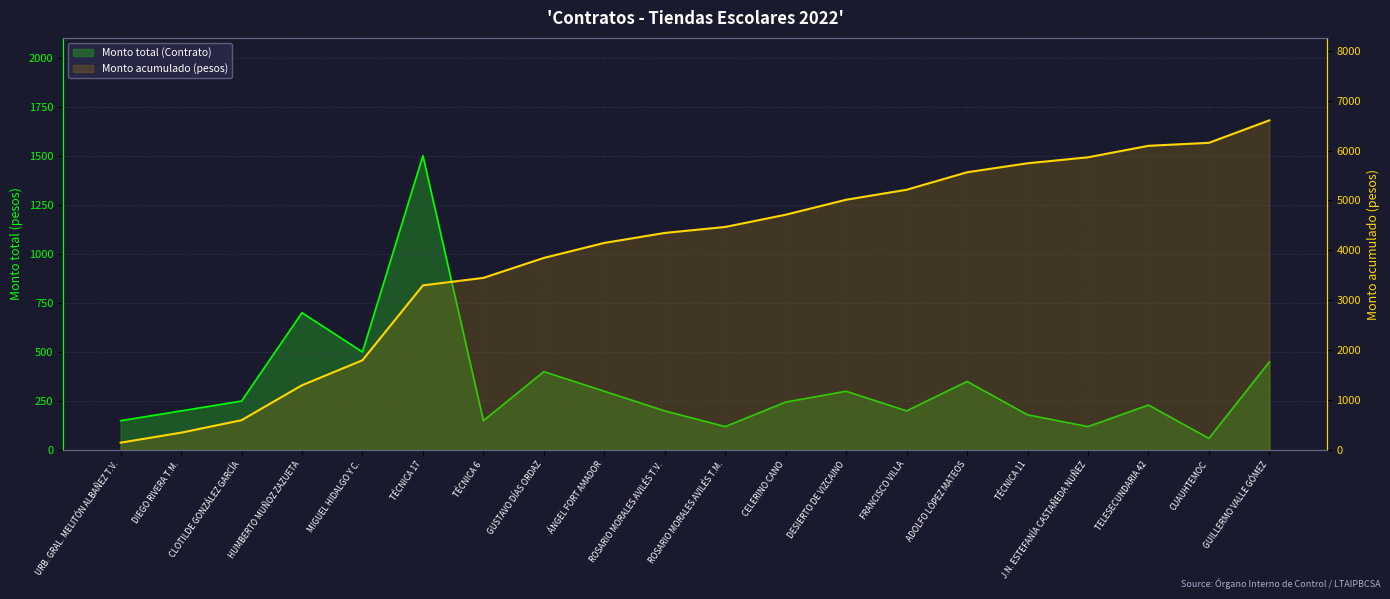

At which category is the sum across all series the highest?

GUILLERMO VALLE GÓMEZ